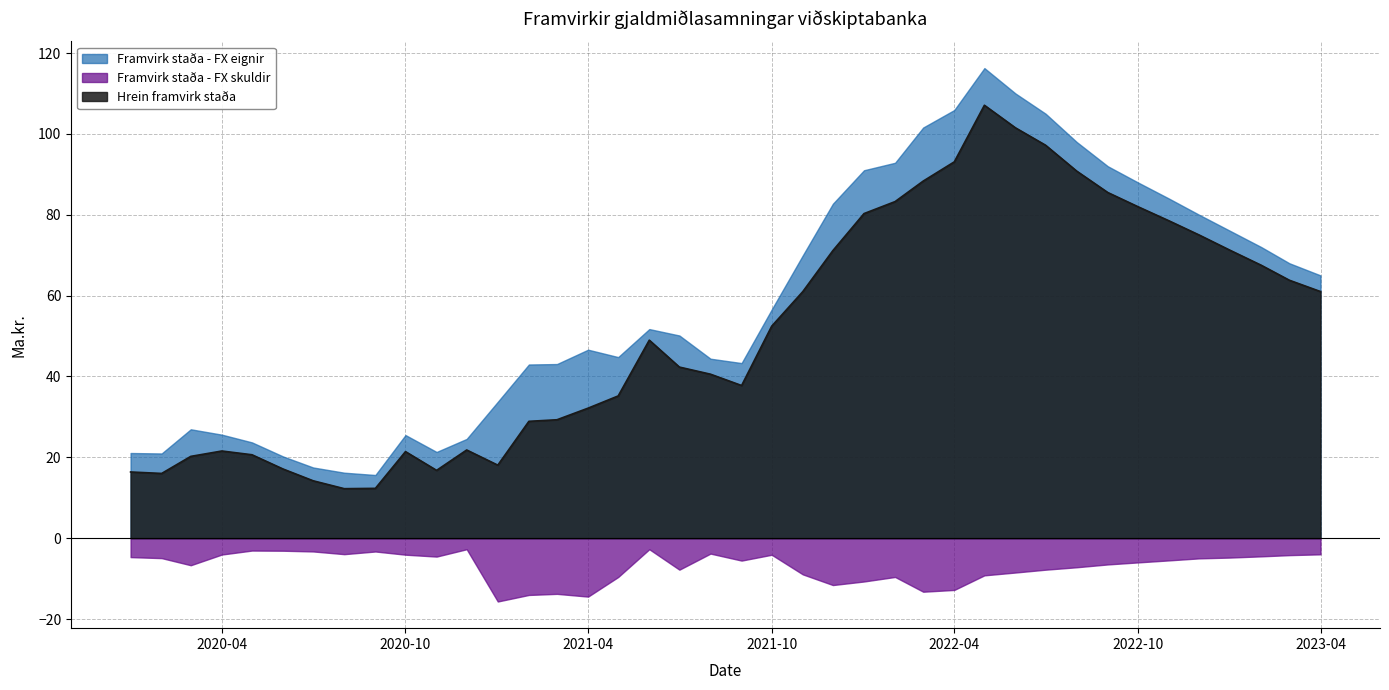

True or false: Hrein framvirk staða and Framvirk staða - FX eignir intersect in this chart.

False